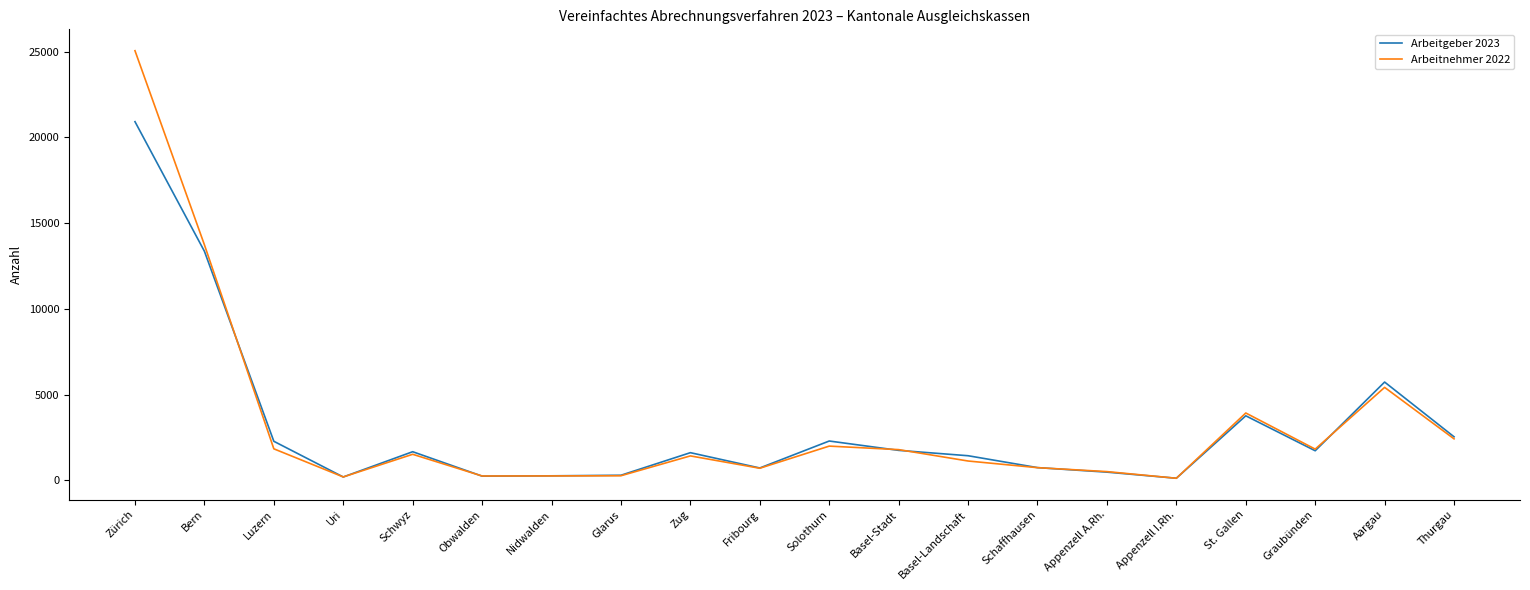

What is the greatest value displayed?

25058